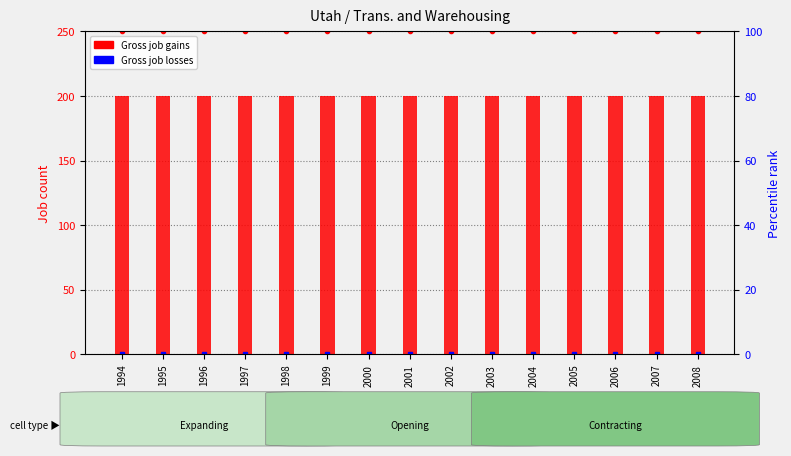

Between 2000 and 1999, which is larger?

2000